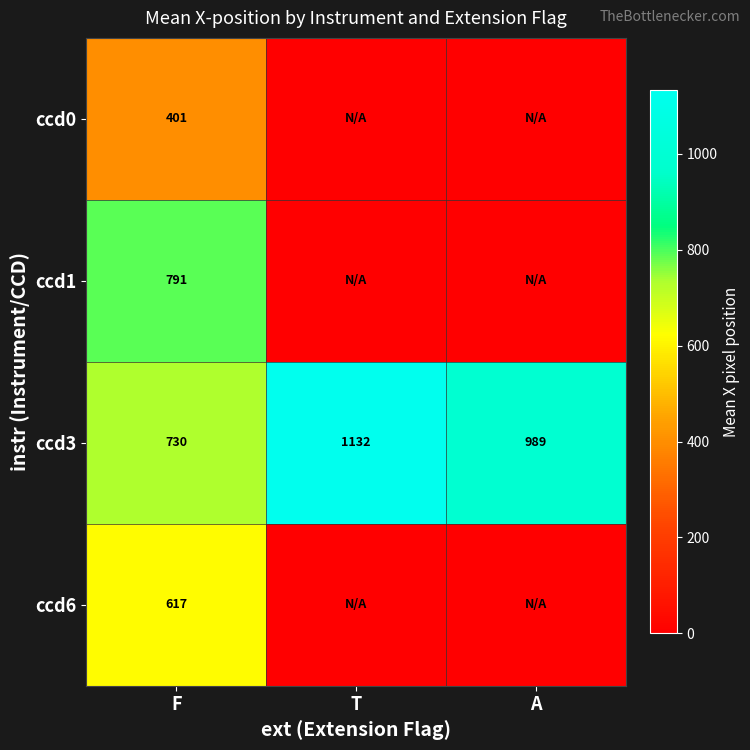

True or false: ccd1 has a value of 419 at F.

False